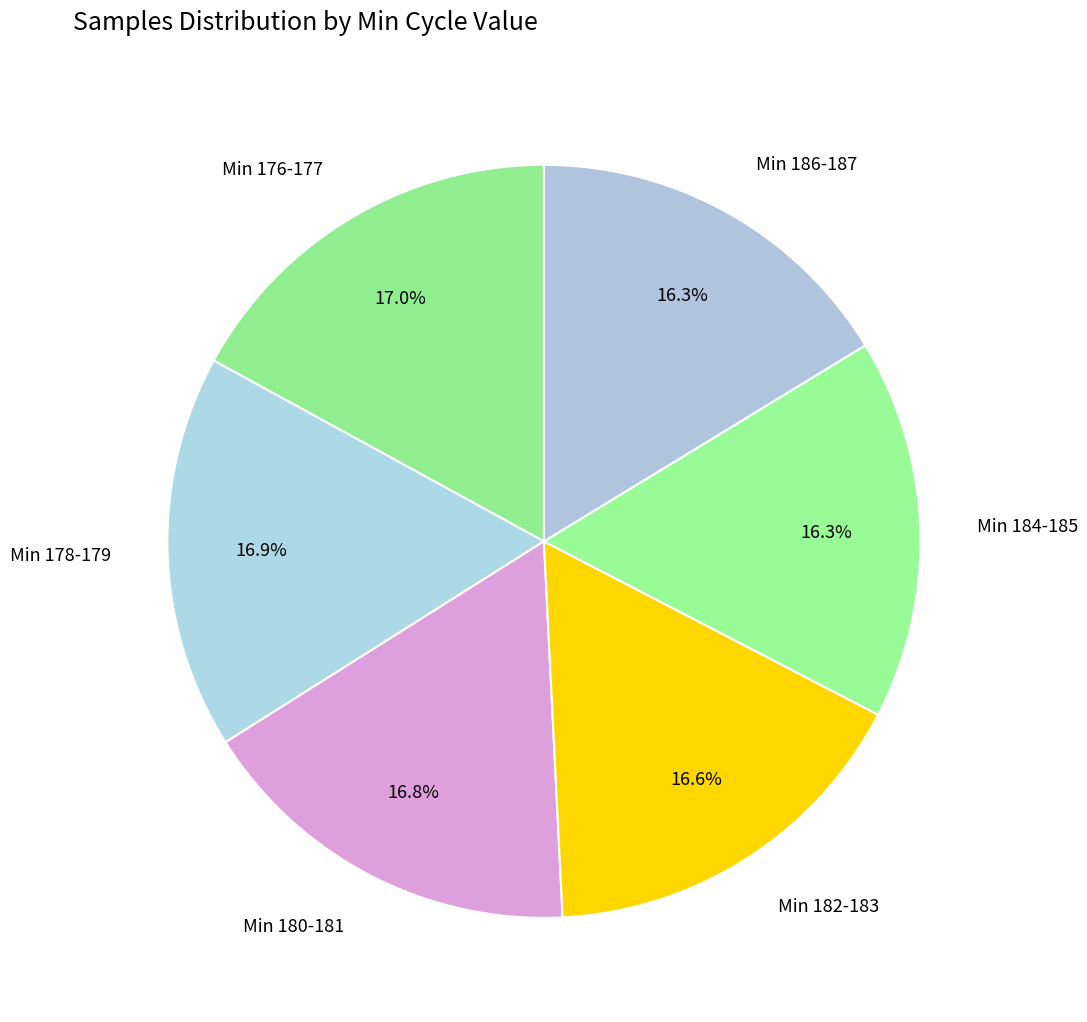

Is there a majority slice in this chart?

No